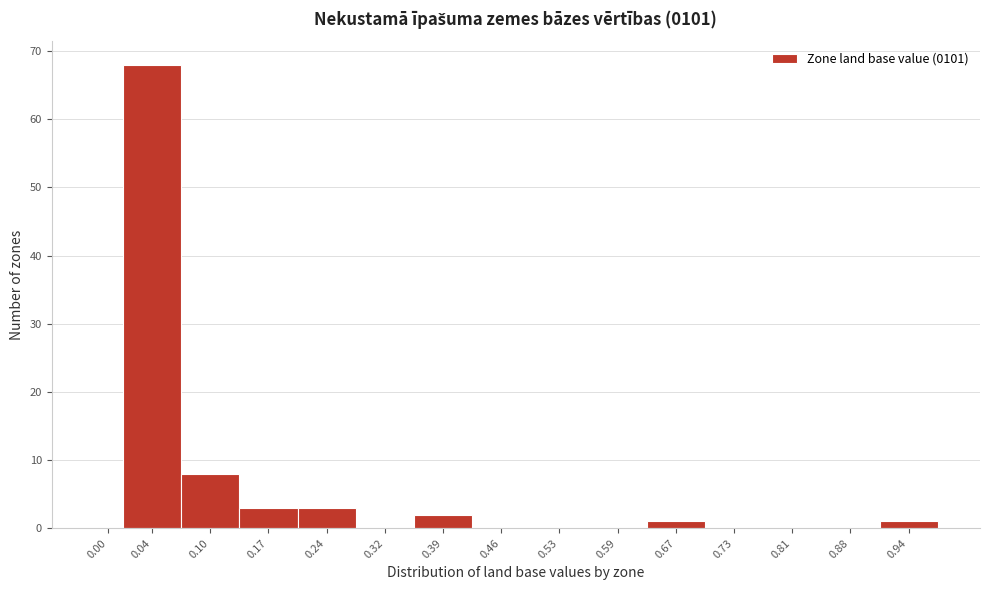

Reading left to right, list all the values displayed in this chart.

0.00=0	0.04=68	0.10=8	0.17=3	0.24=3	0.32=0	0.39=2	0.46=0	0.53=0	0.59=0	0.67=1	0.73=0	0.81=0	0.88=0	0.94=1